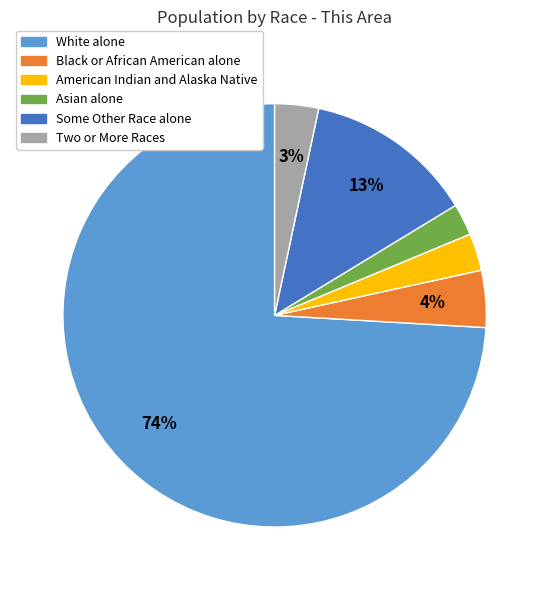

Which slice represents more than half of the pie?

White alone